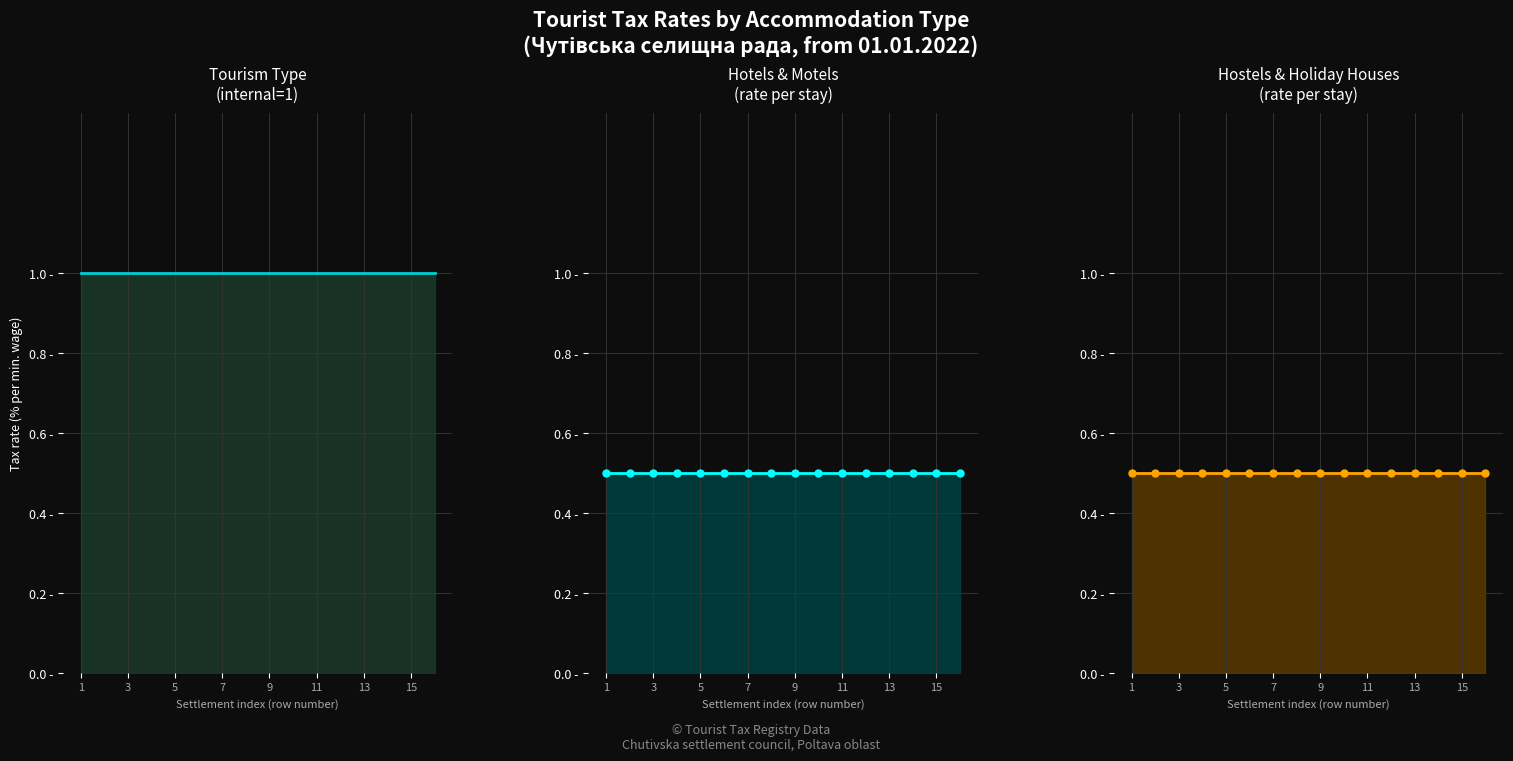

True or false: Hotels & Motels
(rate per stay) and Tourism Type
(internal=1) intersect in this chart.

False